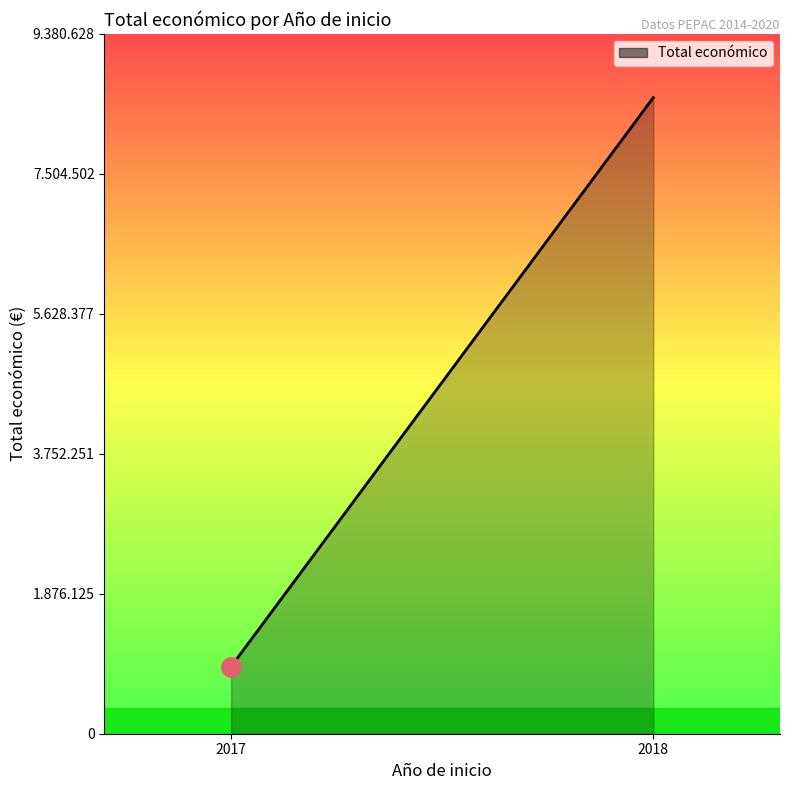

True or false: the data shows 899843 at 2017.

True